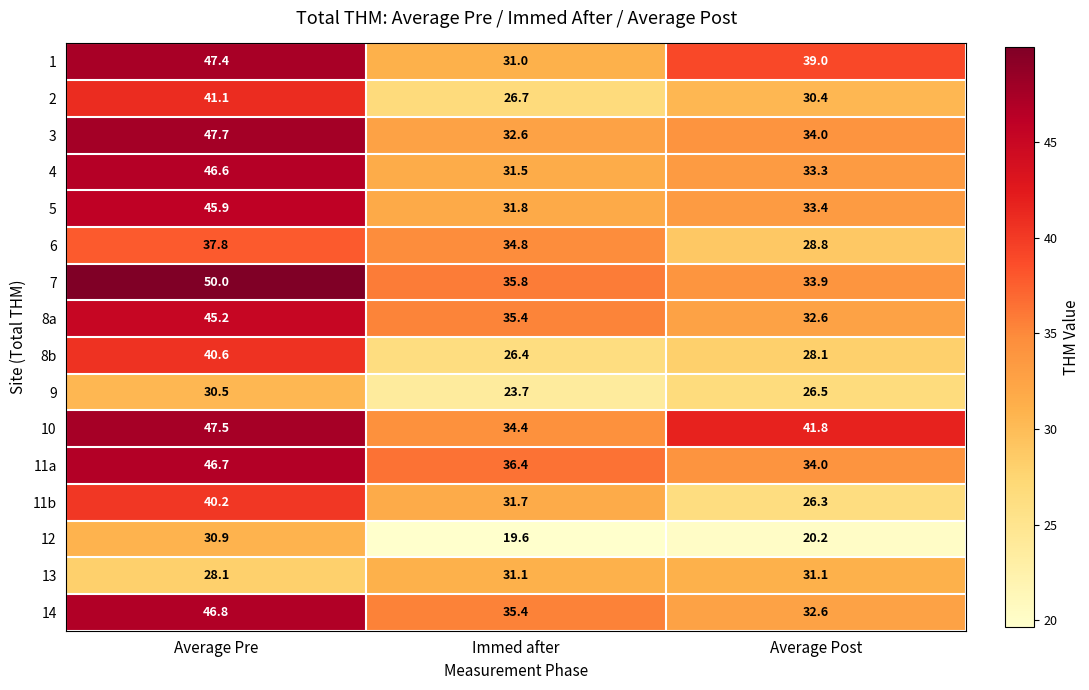

At which label is 9 closest to 27?

Average Post